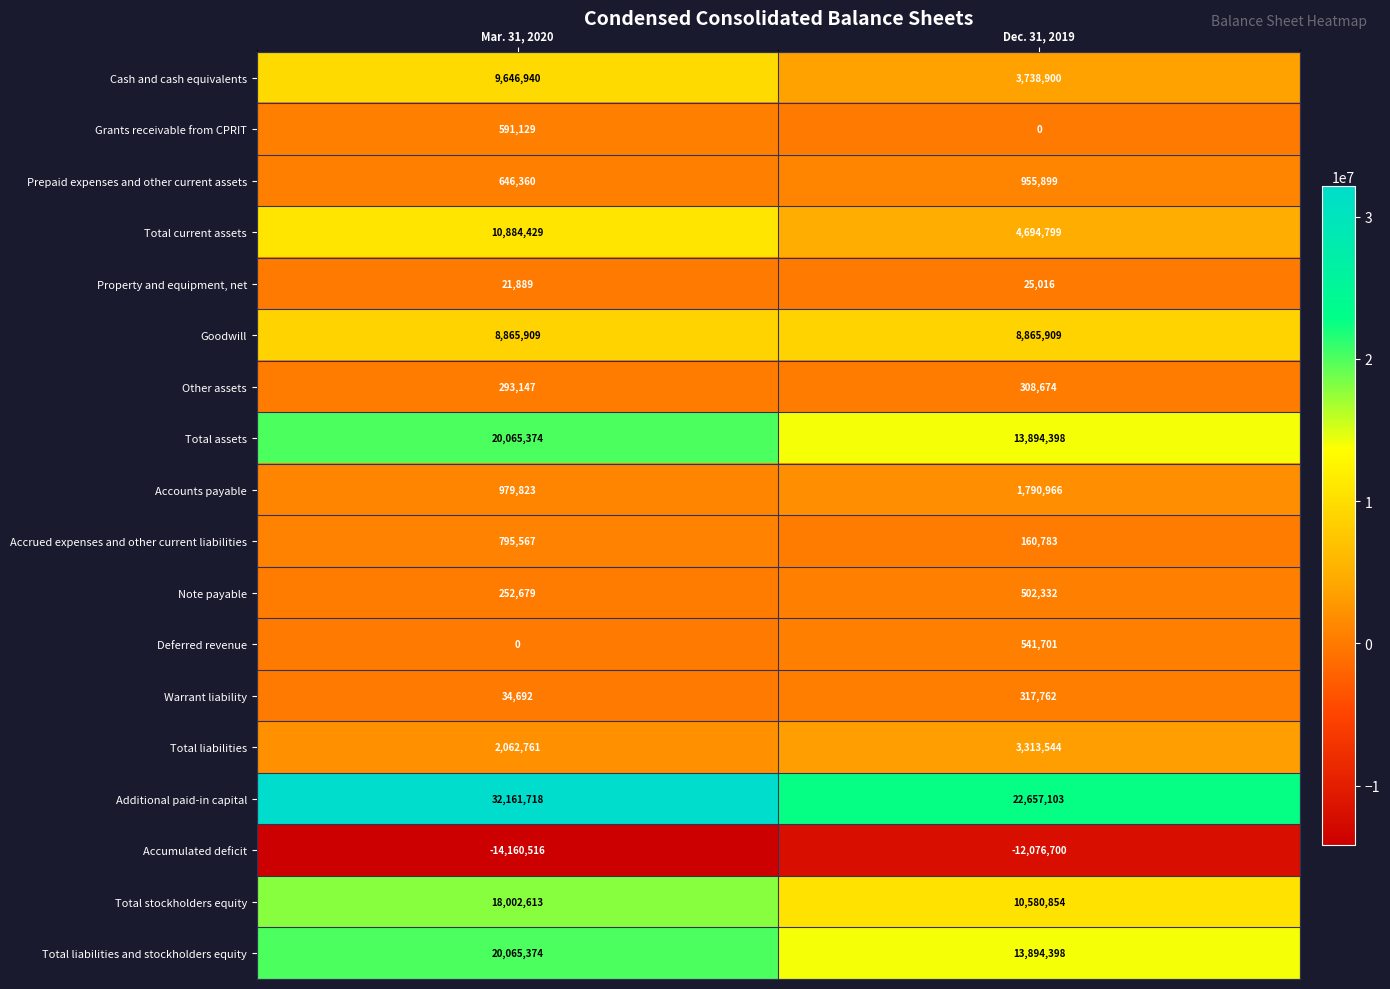

Which series has the largest range (max minus min)?

Additional paid-in capital